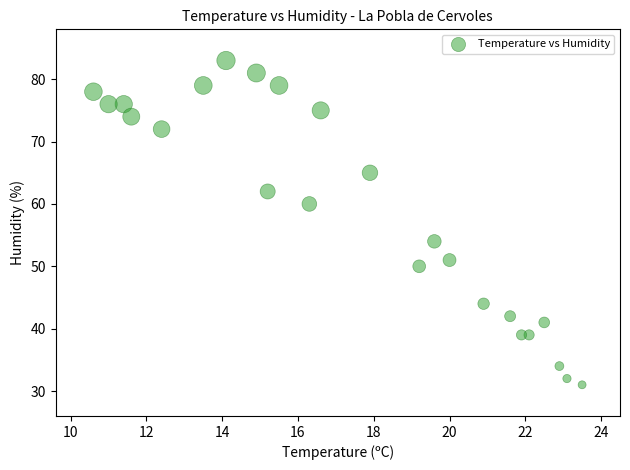

What is the range of Y values (max minus min)?

52